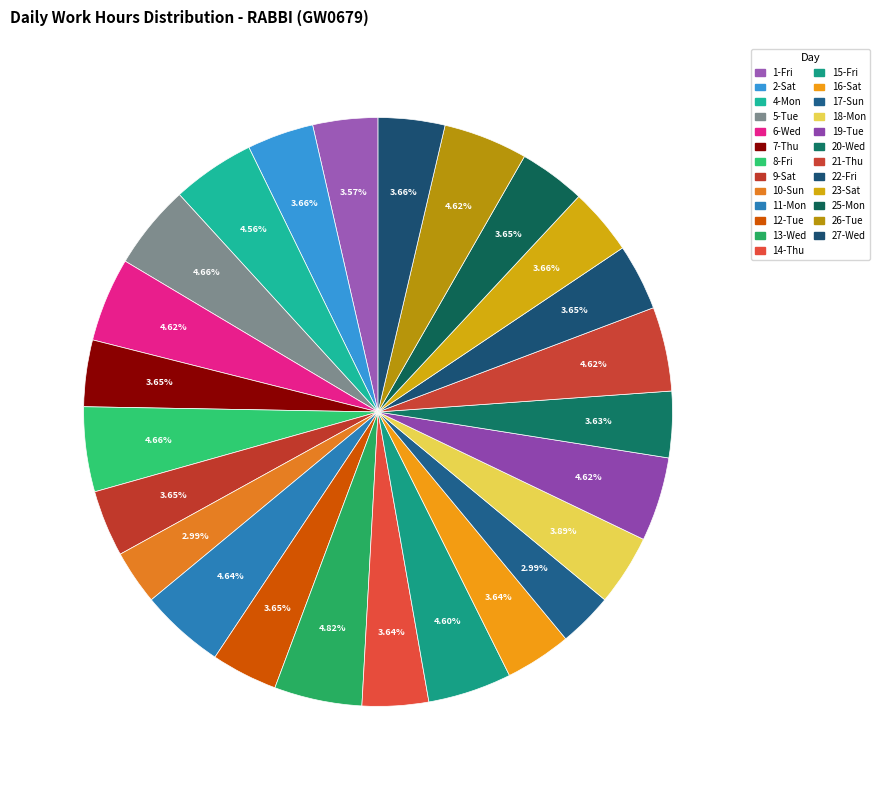

Count the number of slices in the pie.

25